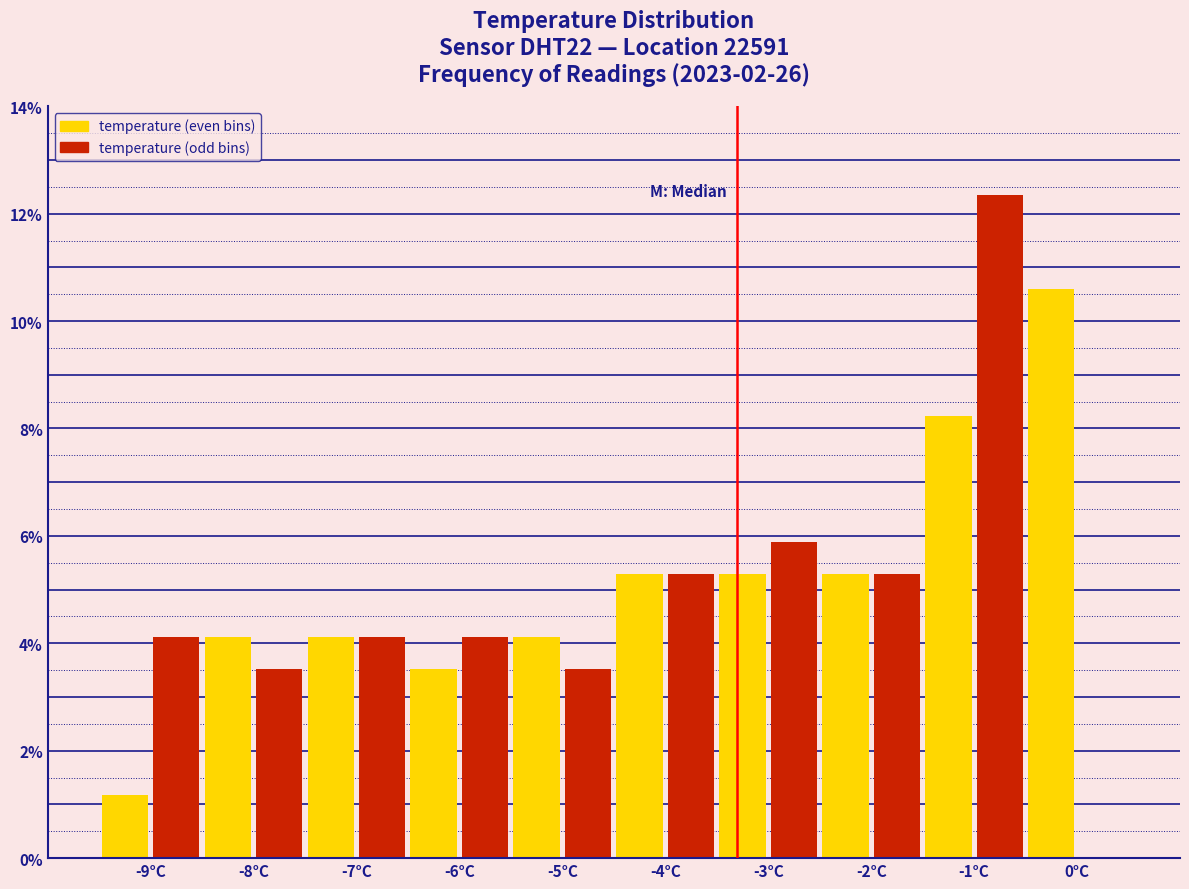

What is the height of the bar covering -8.0 to -7.5 on the x-axis? The values are not printed on the chart, so give them approximately, as read against the axis.

3.6